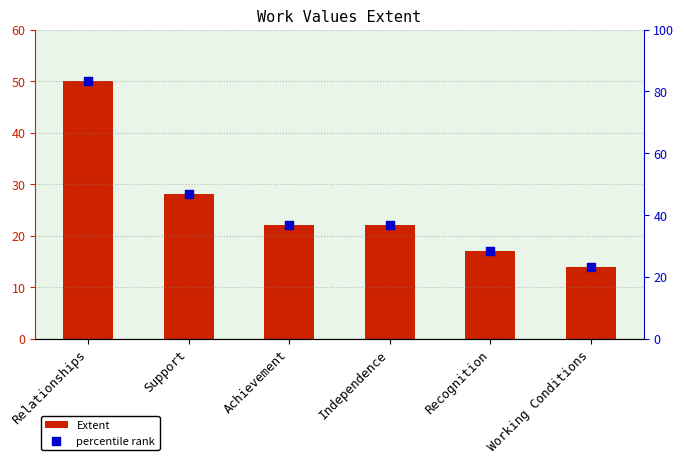

What are all the series names shown in the legend?

Extent, percentile rank